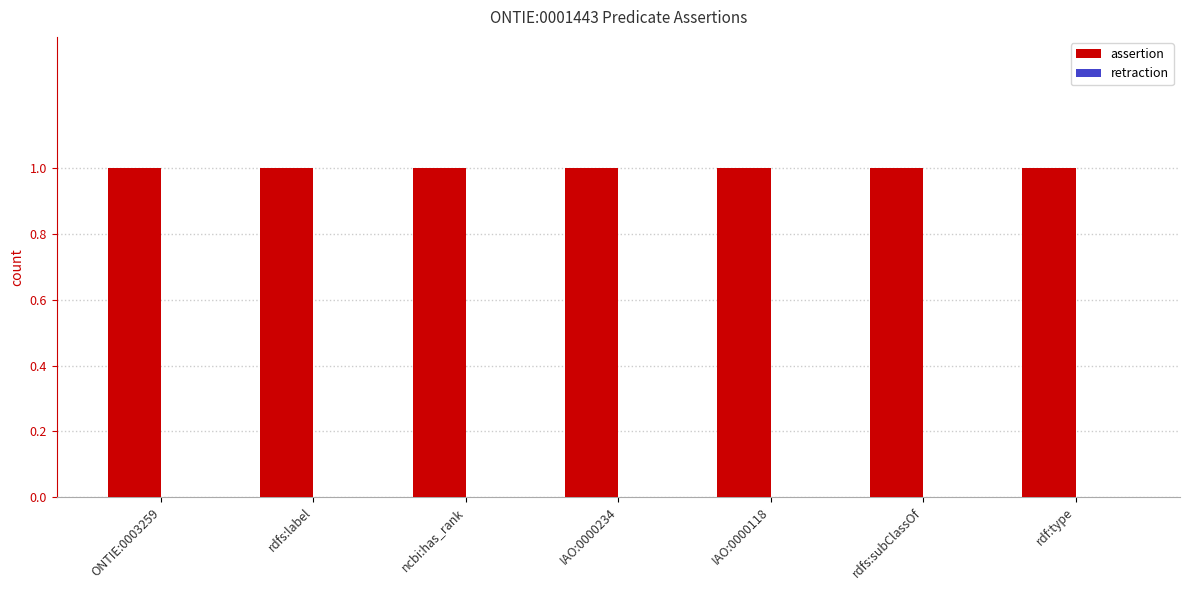

Which series has the largest total across all categories?

assertion